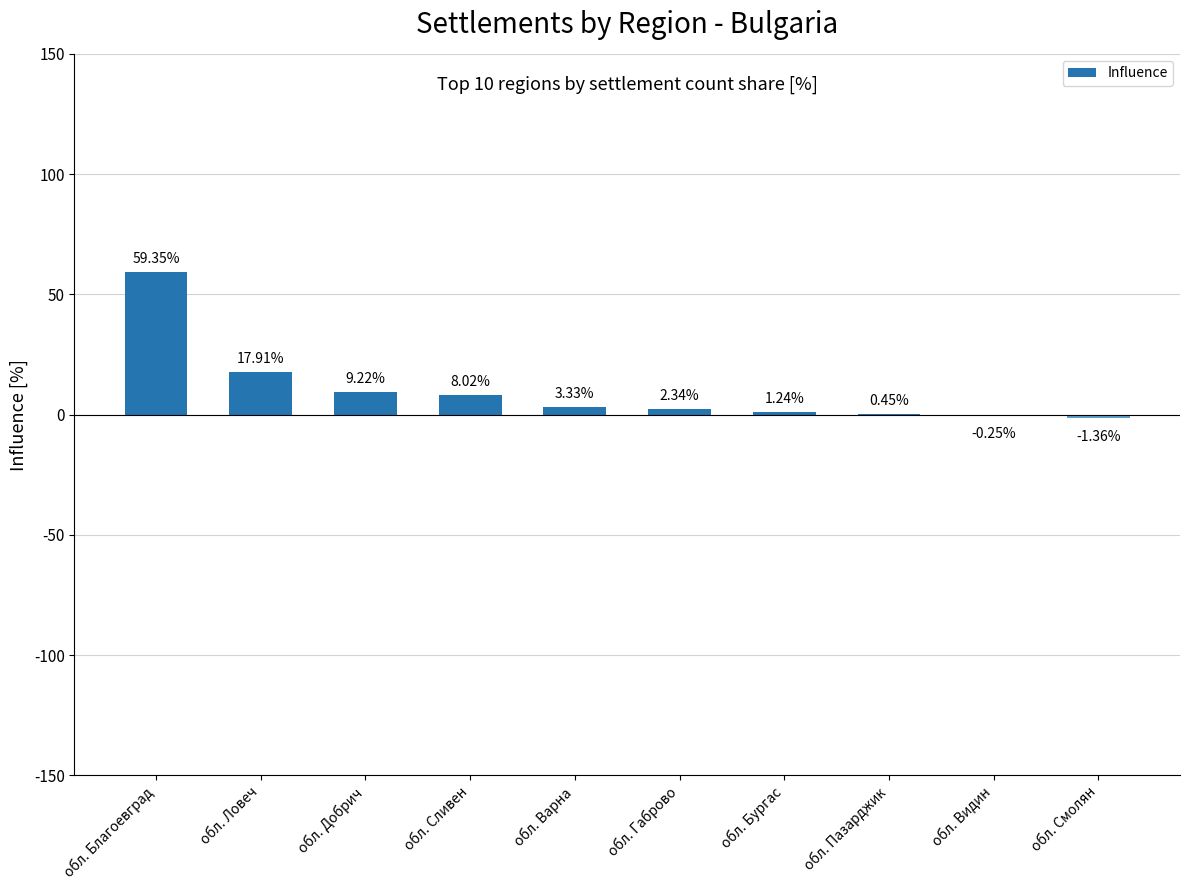

Count the number of categories in the chart.

10